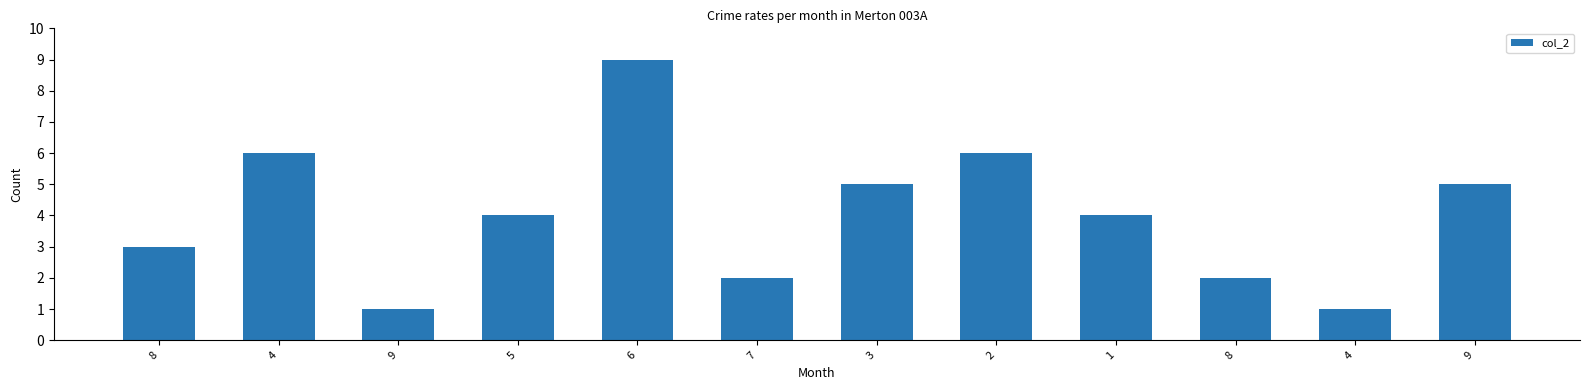

How many bars are there in total?

12